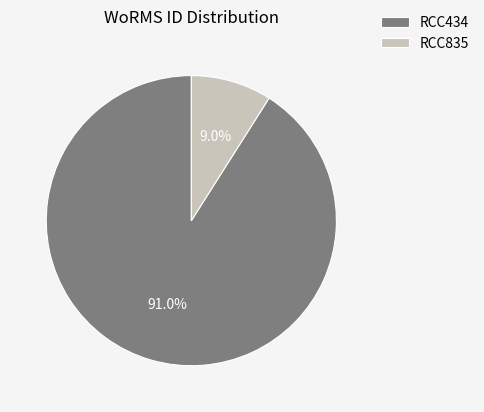

Which slice is the largest?

RCC434